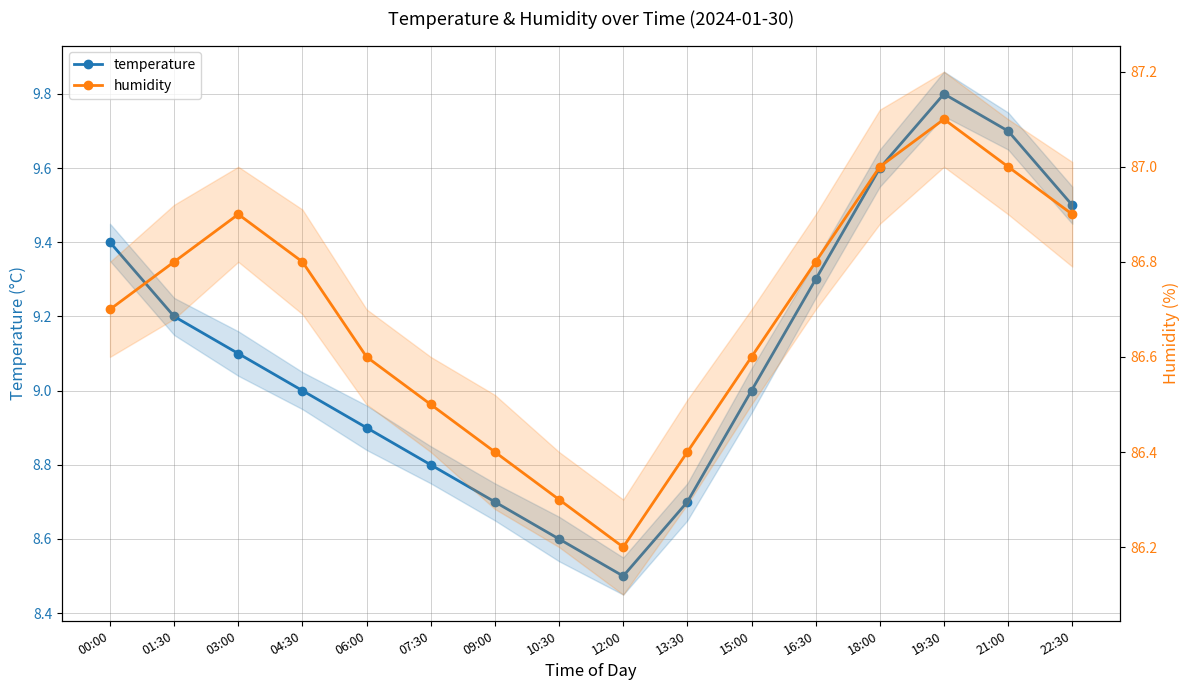

Between 16:30 and 18:00, which series saw the biggest shift?

temperature